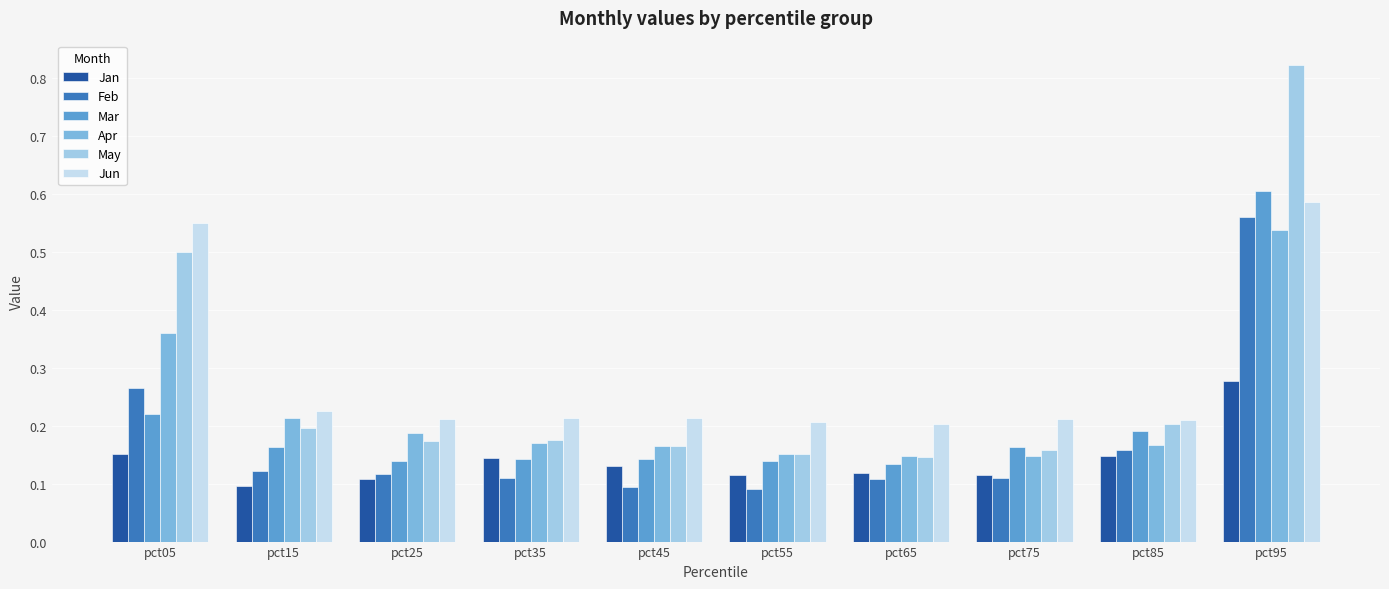

Between pct65 and pct95, which series saw the biggest shift?

May